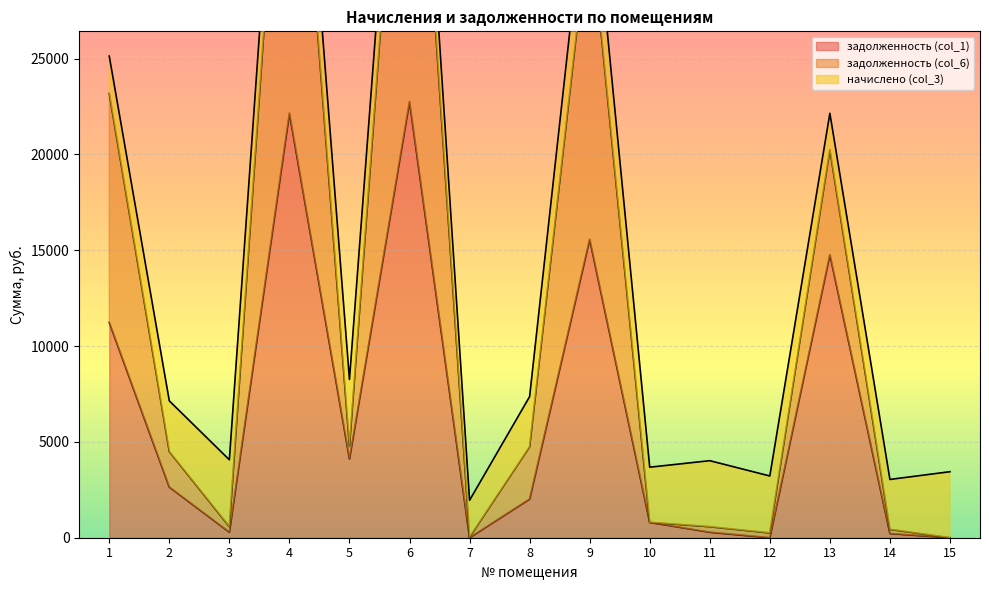

What is the maximum value for задолженность (col_1)?

22754.6